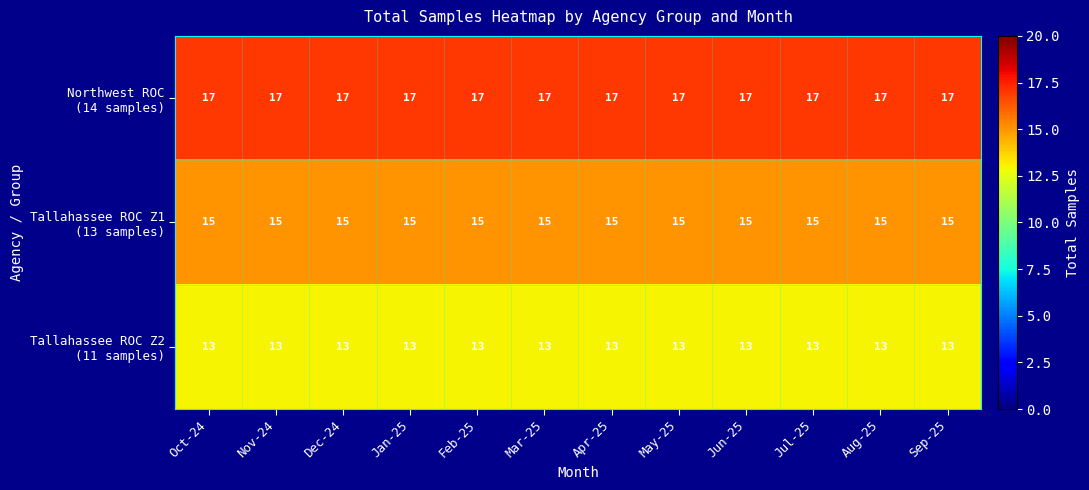

What is the maximum value shown in the chart?

17